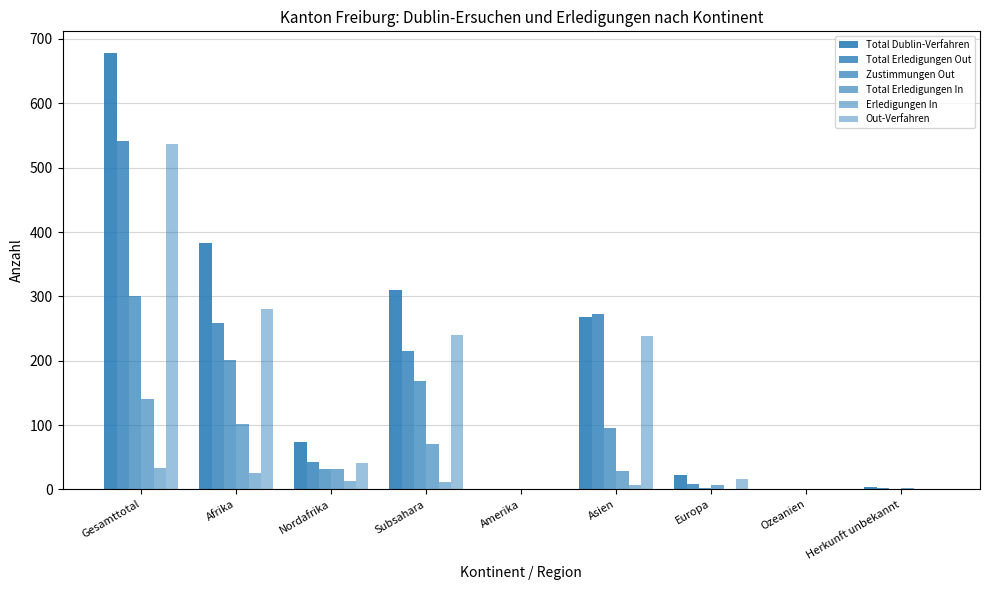

What position from the left is Herkunft unbekannt?

9